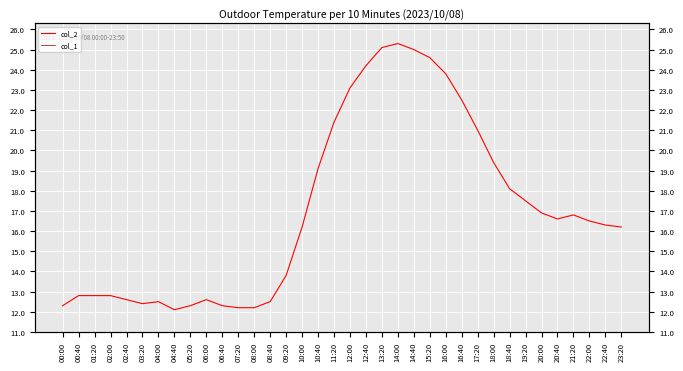

What position from the left is 22:40?

35